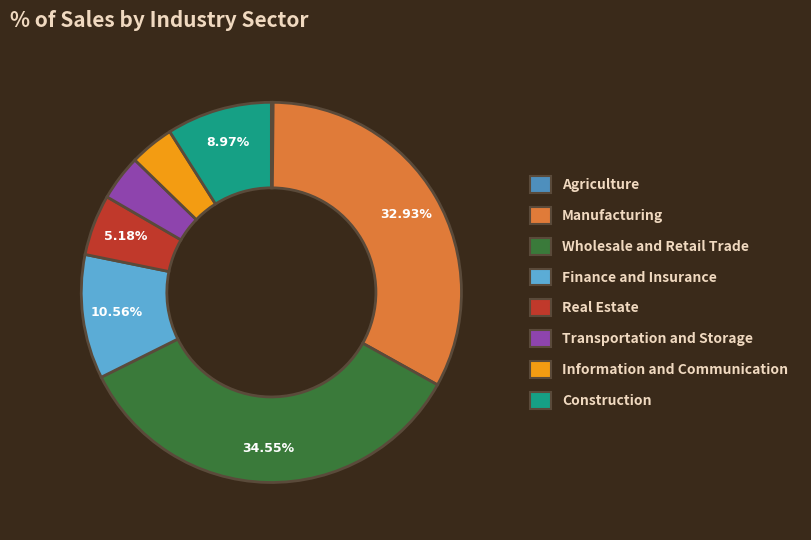

Which slice is the largest?

Wholesale and Retail Trade